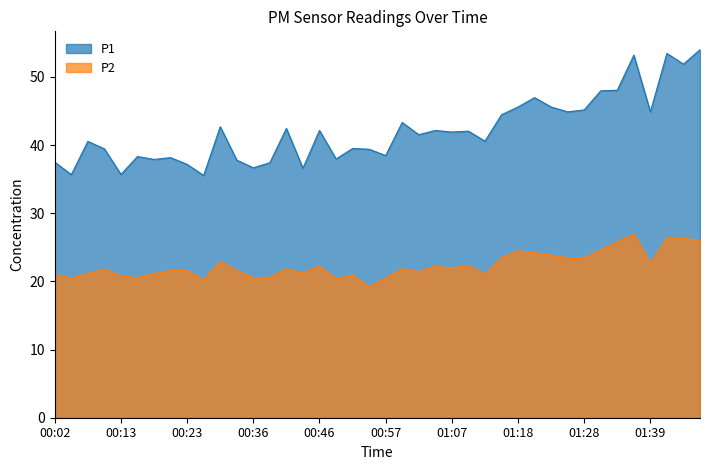

Where is the first local minimum for P1?

00:05